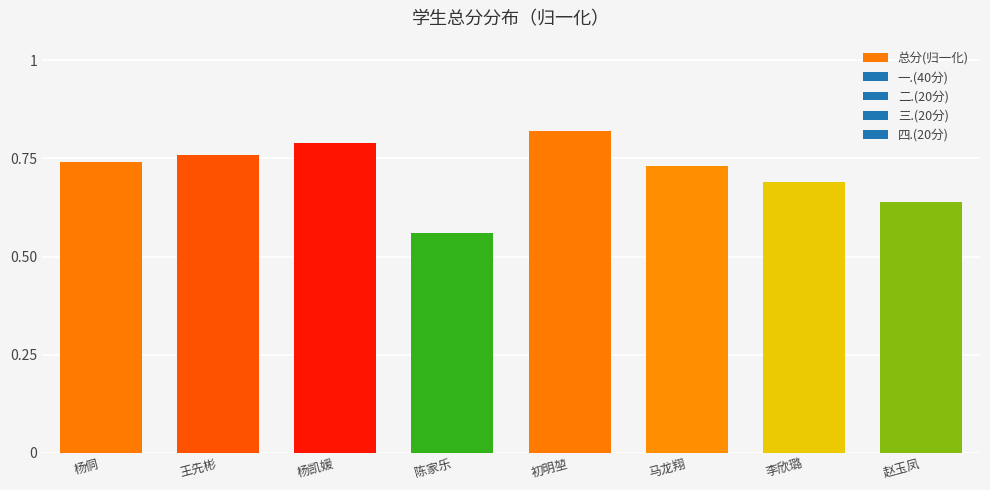

What position from the right is 李欣璐?

2